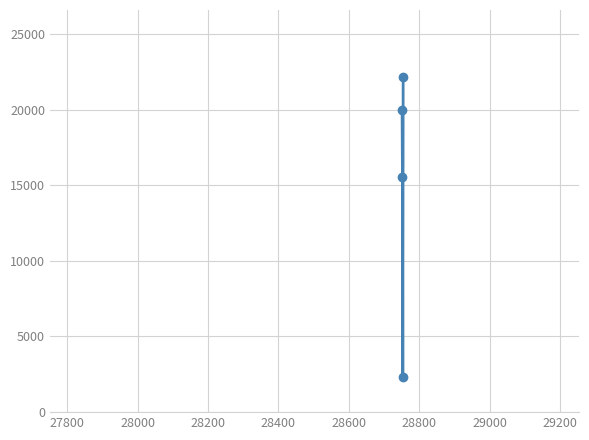

Is this an area chart (filled region under the line)?

No